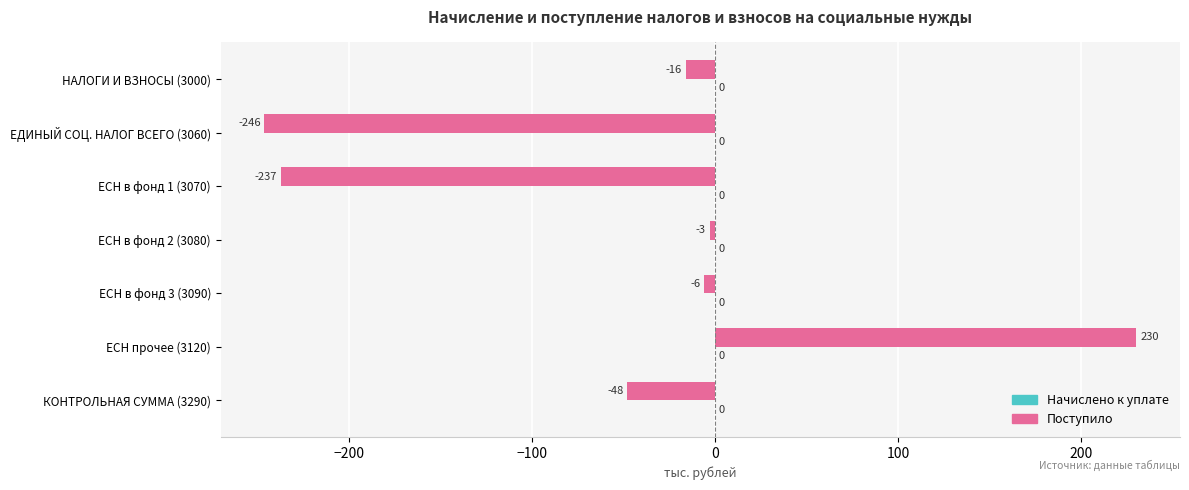

Are the bars grouped side by side (vs. stacked)?

No